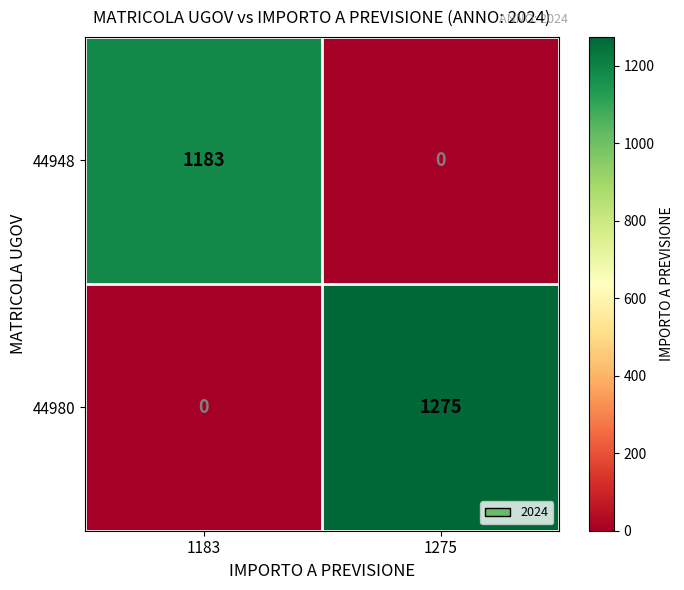

Between 1183 and 1275, which series saw the biggest shift?

44980